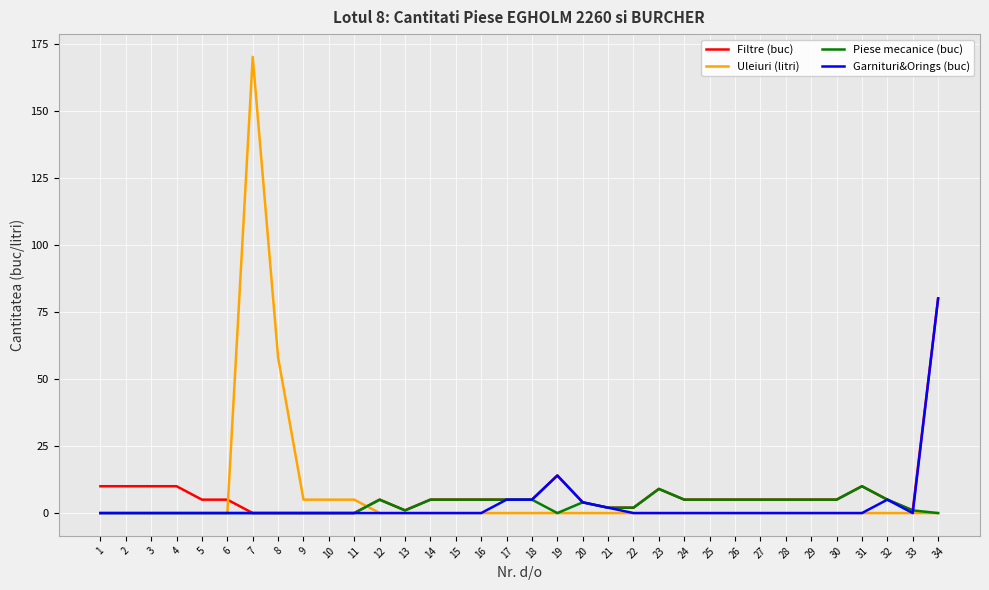

Where is Garnituri&Orings (buc) nearest to the value 40?

19